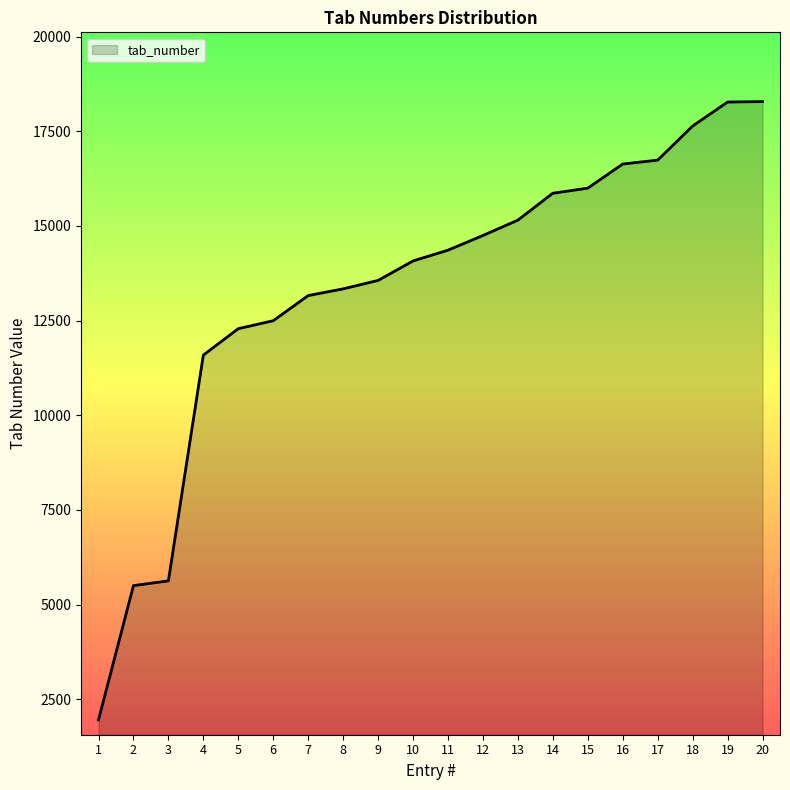

What is the change in value from 7 to 18?

+4476